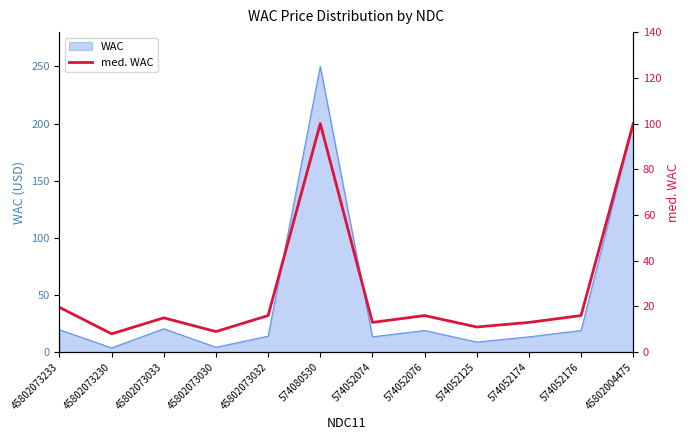

What is the value of the 8th point from the left?

16.0